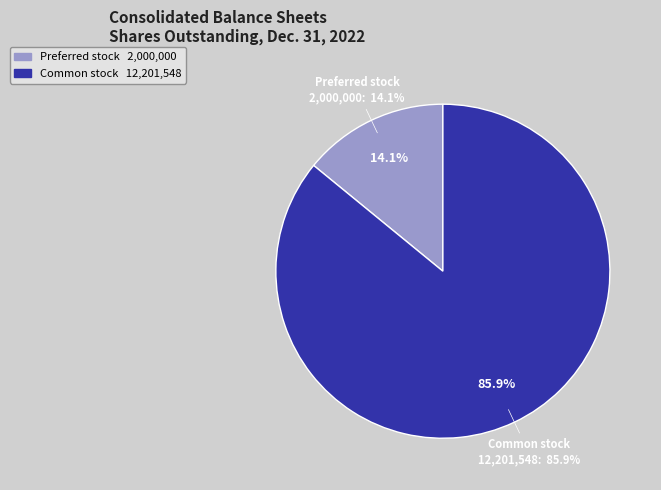

Is it true that Common stock, shares outstanding is 86% of the pie?

True